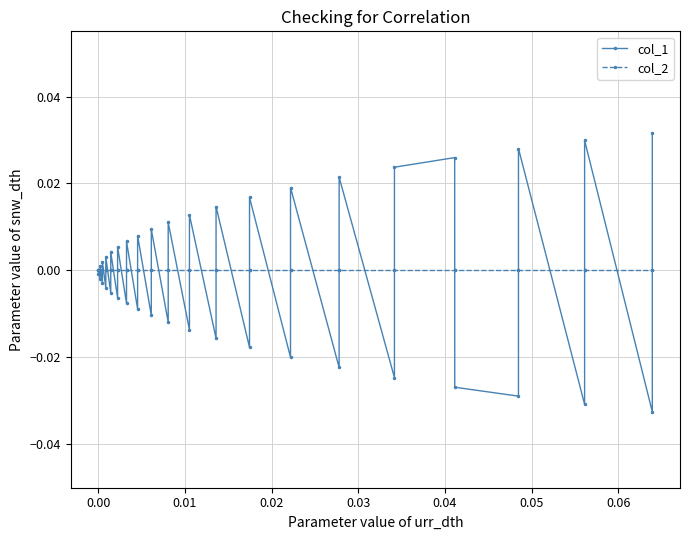

Which series has the widest spread of values?

col_1